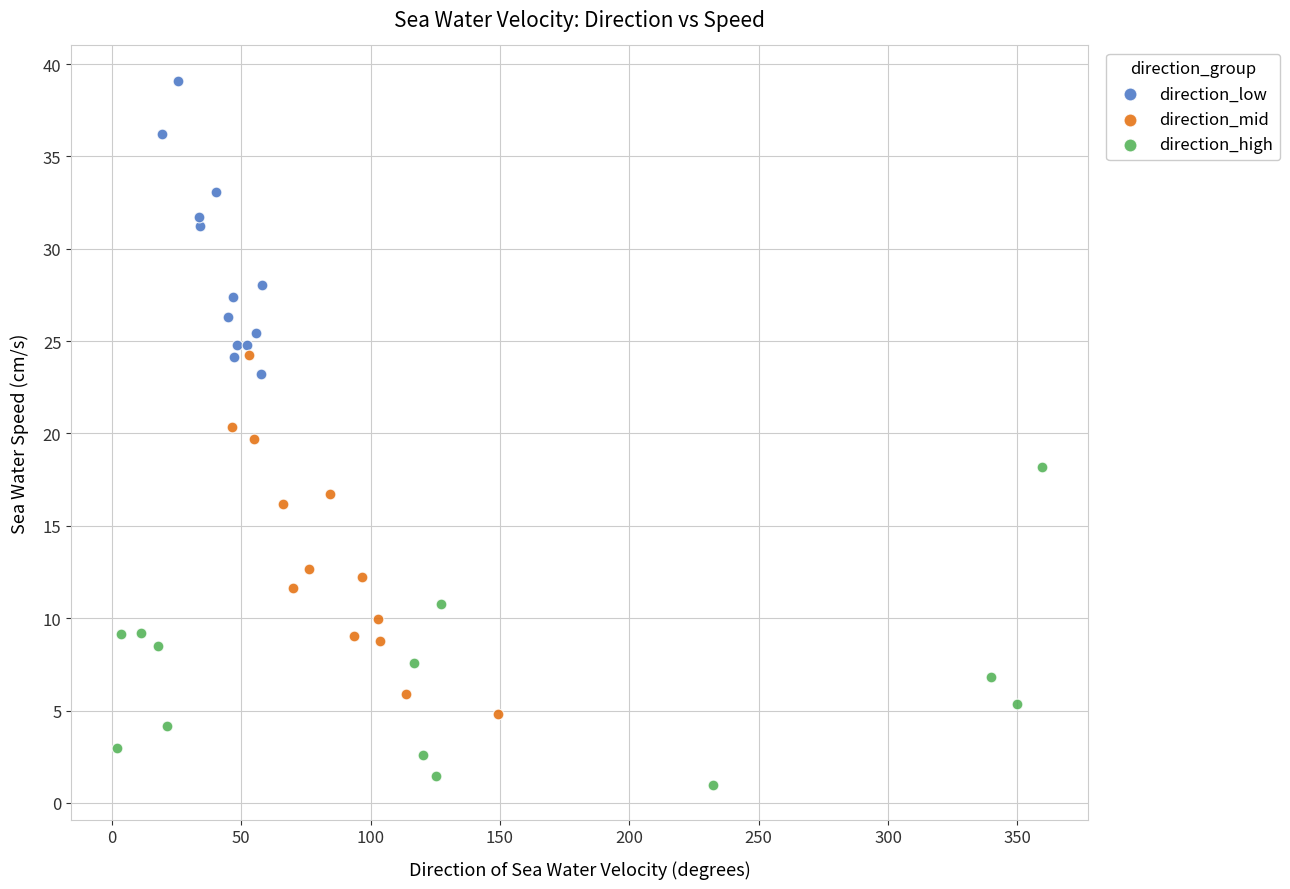

Which series reaches the maximum Y coordinate?

direction_low